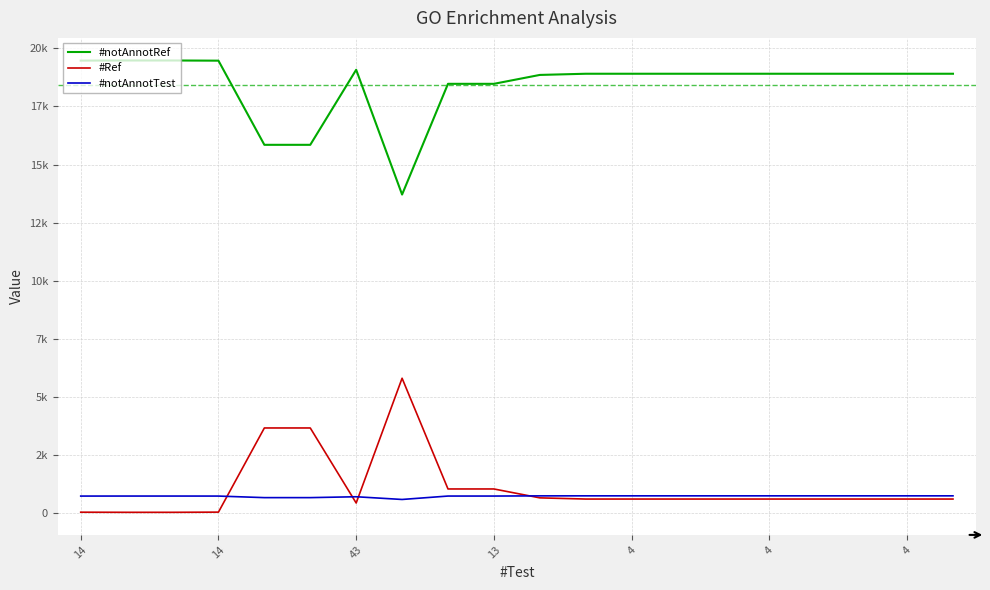

True or false: #Ref and #notAnnotRef cross at least once.

False